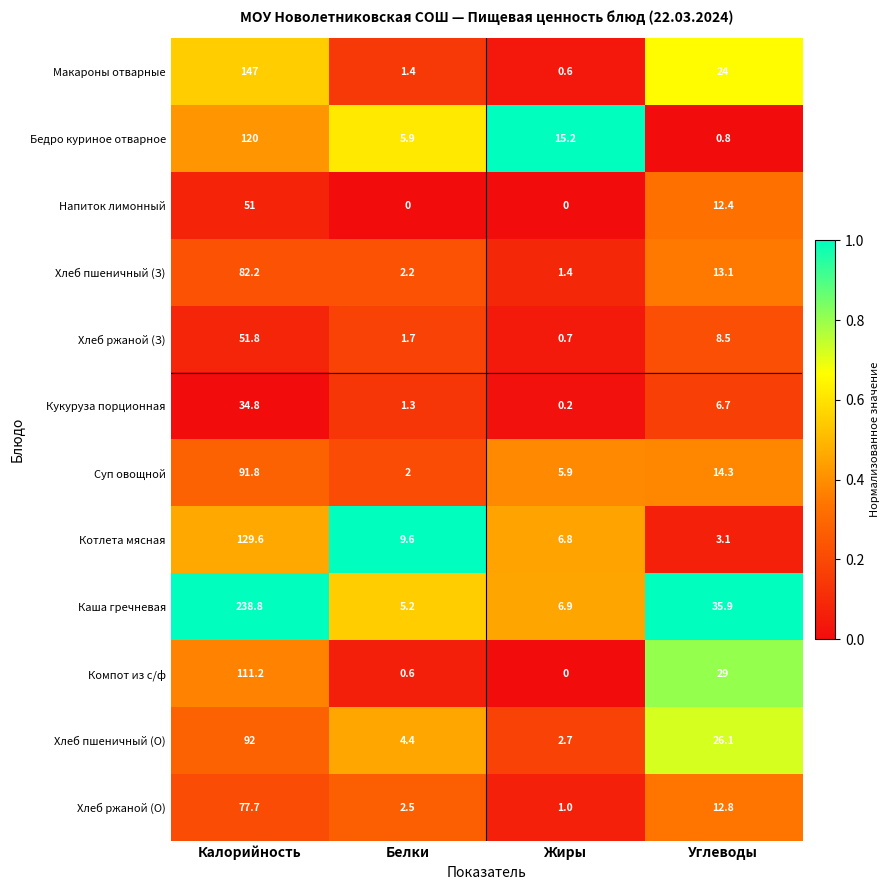

What is the average value of the Кукуруза порционная series?

10.8